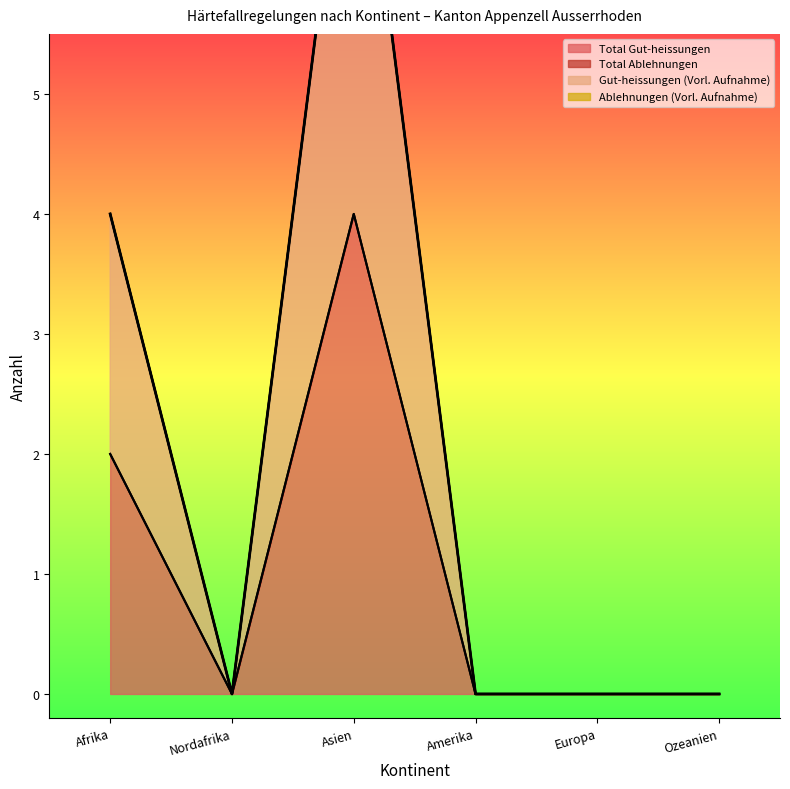

At which label does Total Gut-heissungen reach its peak?

Asien